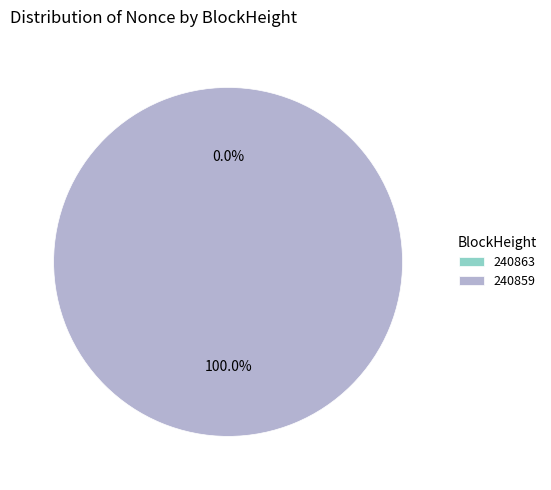

What percentage is NOT represented by 240863?

100.0%